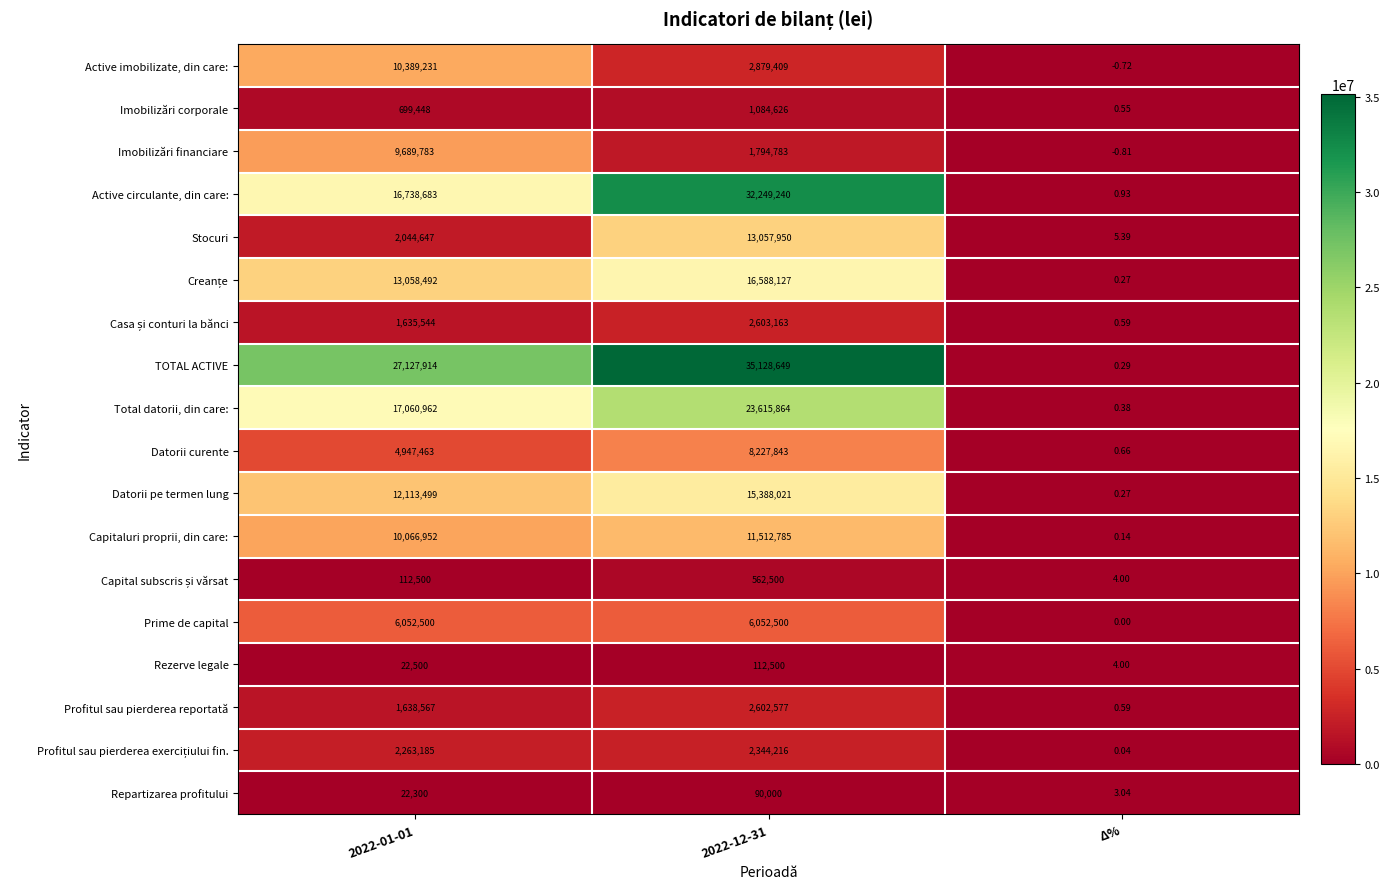

Which series has the largest range (max minus min)?

TOTAL ACTIVE